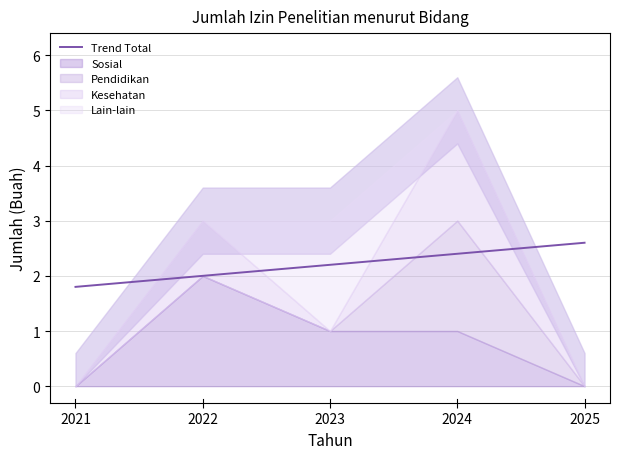

What is the difference between the second highest and minimum values?

0.6